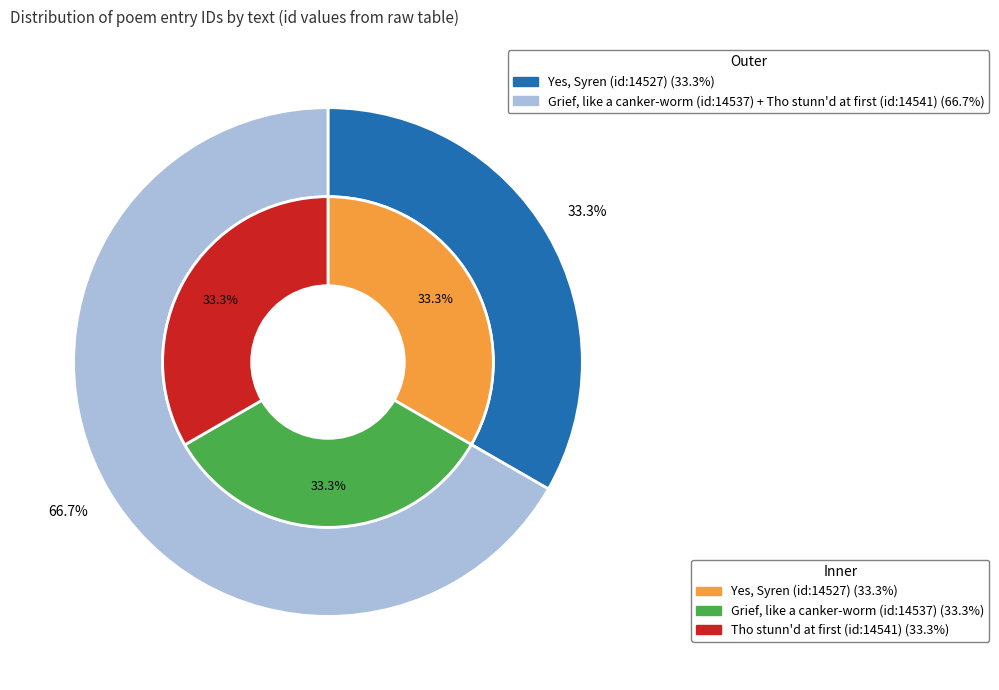

Rank the categories by value from lowest to highest.

Yes, Syren (id:14527), Grief, like a canker-worm (id:14537), Tho stunn'd at first (id:14541)